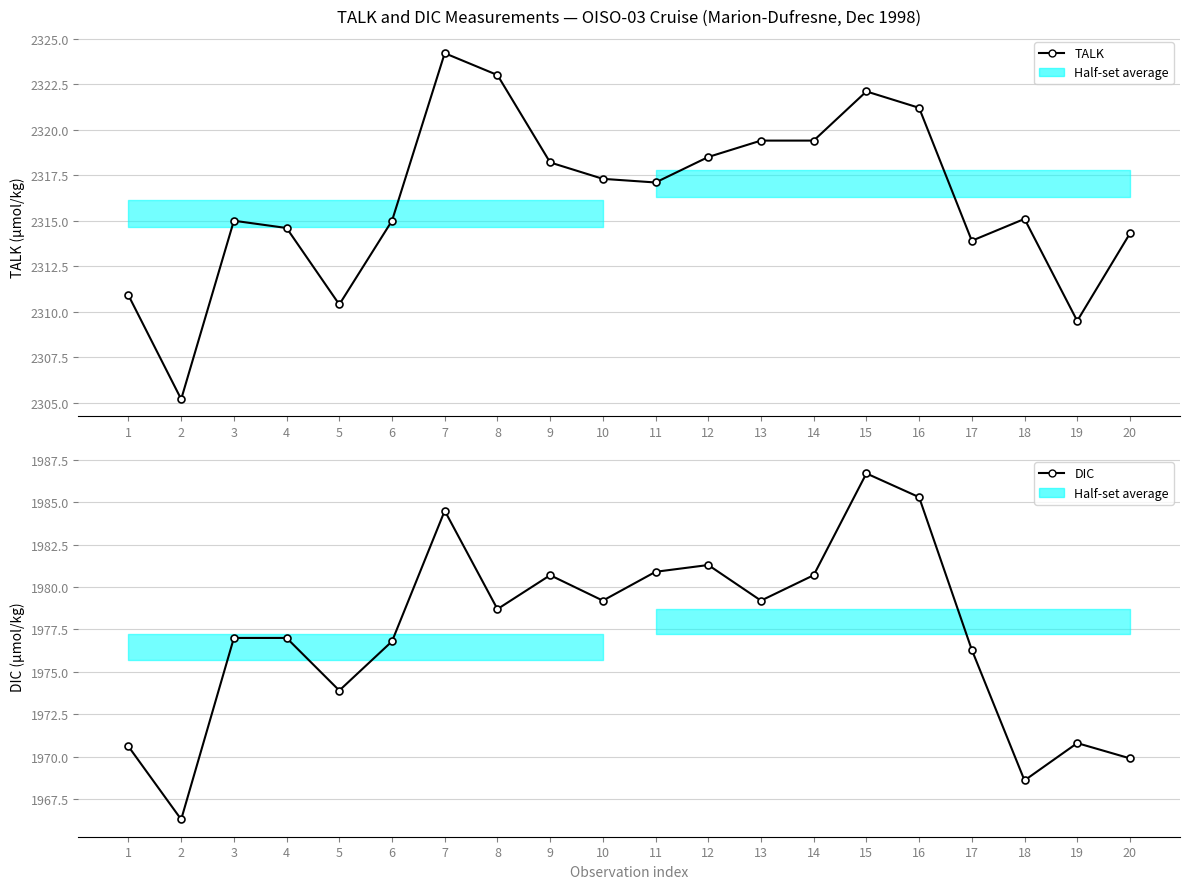

True or false: TALK has a value of 2317.1 at 11.

True